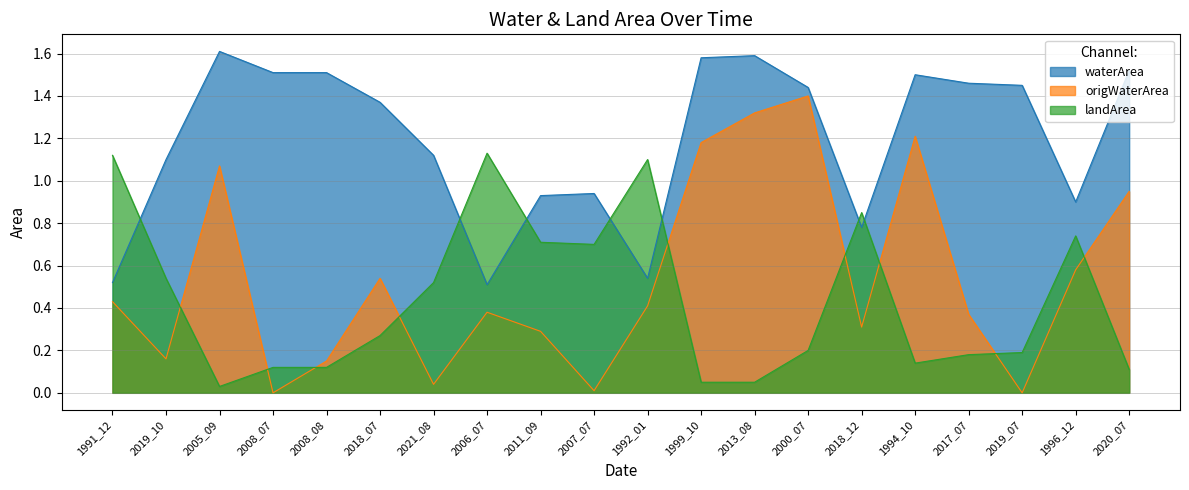

At how many categories does at least one series exceed 1?

16